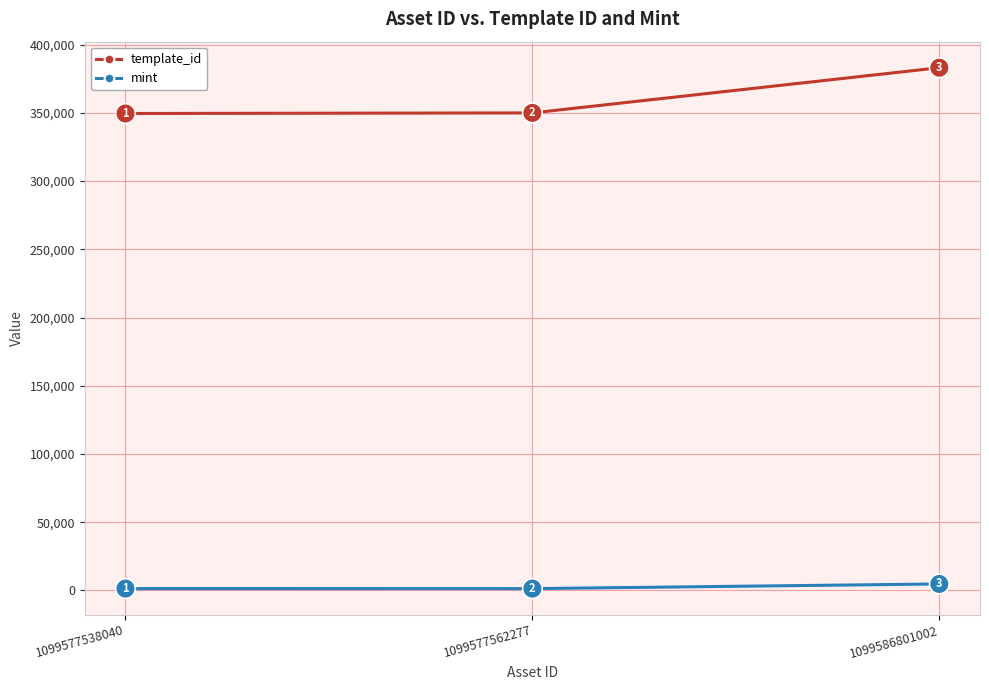

Between 1099577562277 and 1099586801002, which series saw the biggest shift?

template_id